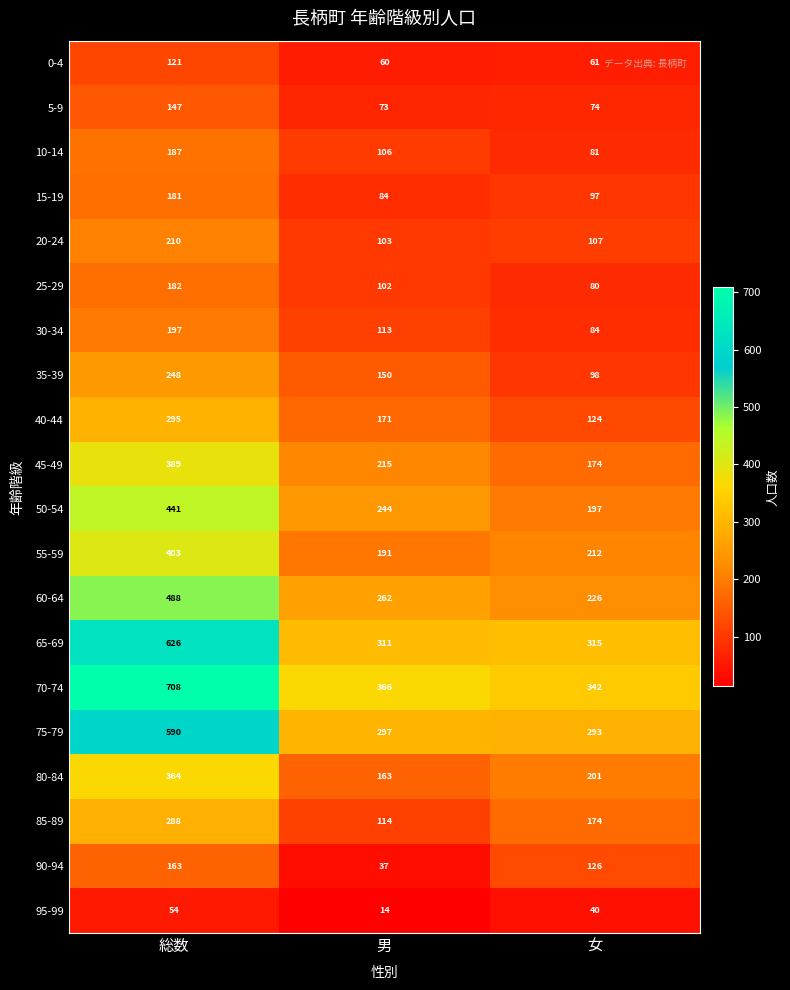

Which series has the largest range (max minus min)?

70-74